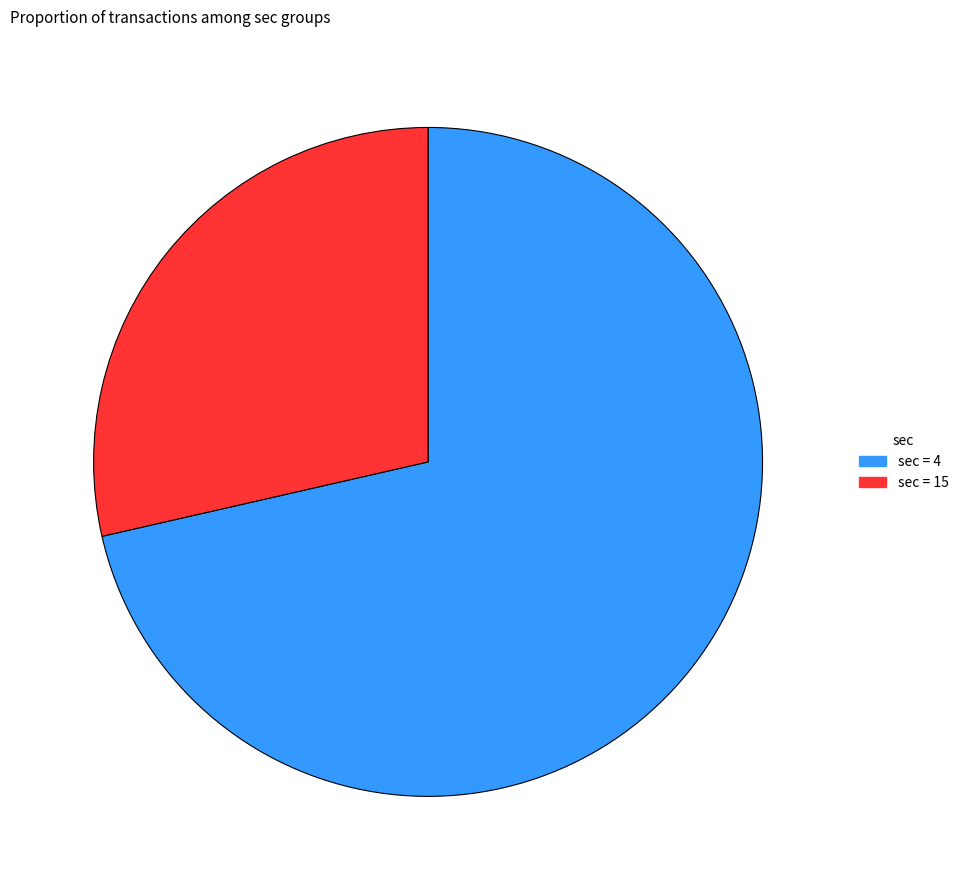

Is there a majority slice in this chart?

Yes